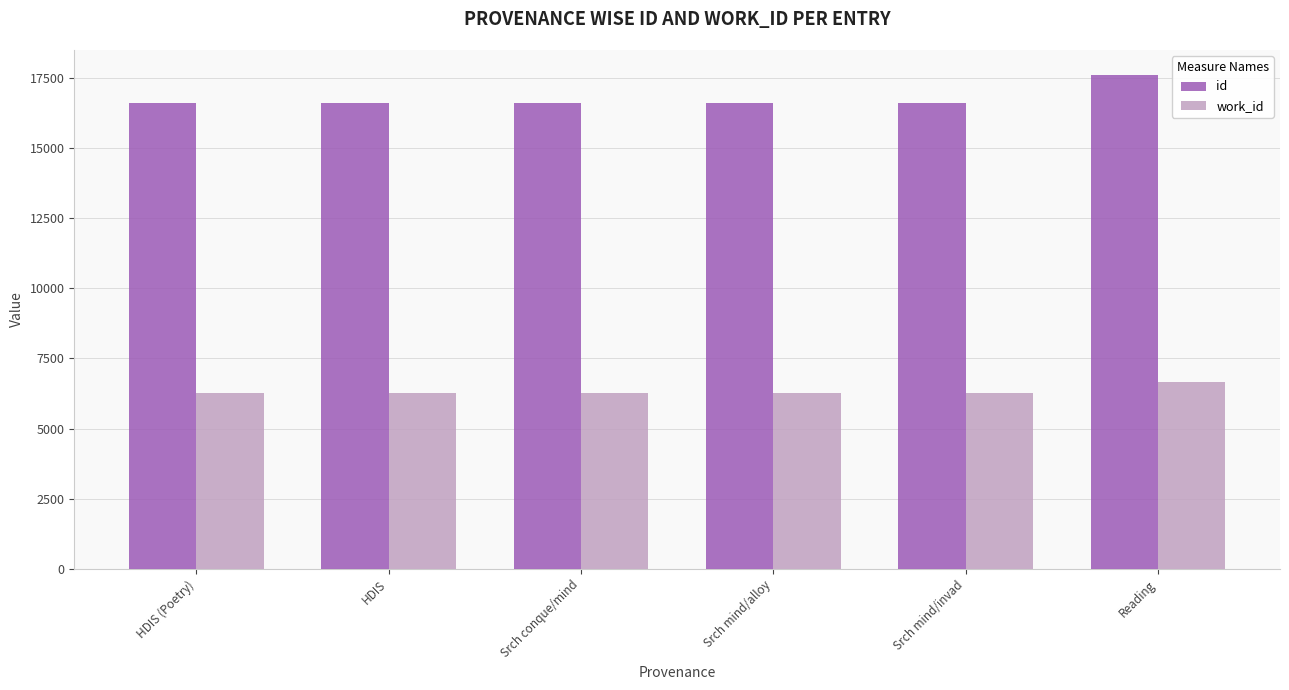

At which label does id reach its peak?

Reading